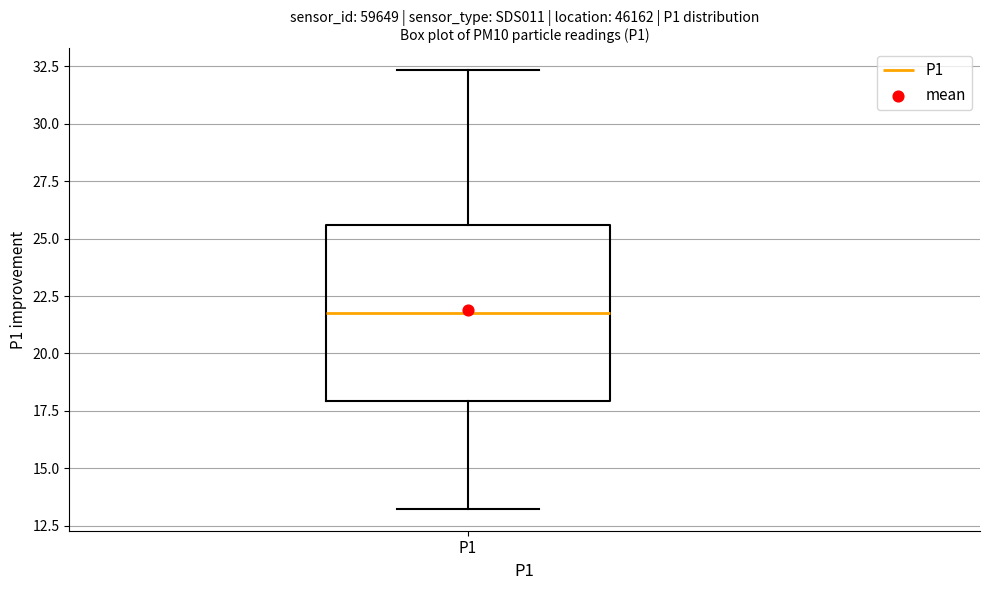

Read this box plot against the y-axis: the position of the median line, the range covered by the box, and the ends of both whiskers. The values are not printed on the chart, so give them approximately, as read against the axis.

median 22.0, box 18.0 to 25.5, whiskers 13.0 to 32.5